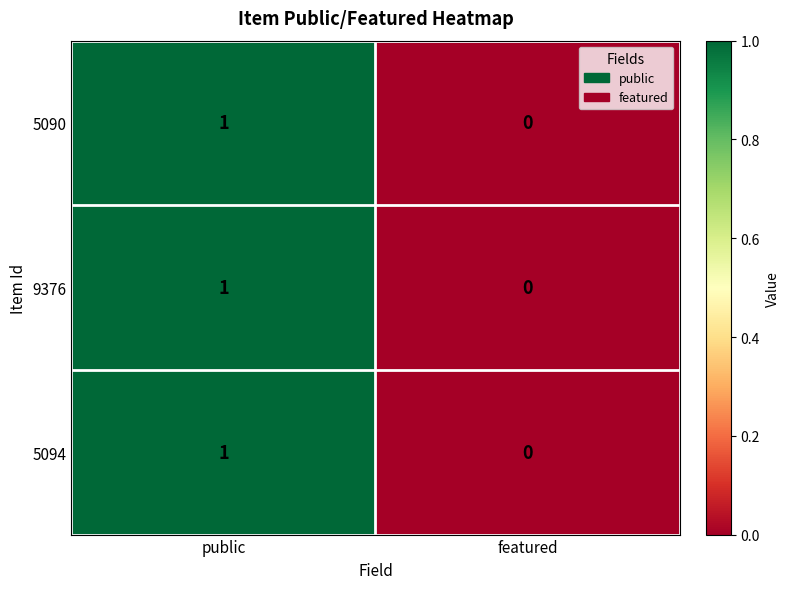

Count the number of data series in this chart.

3